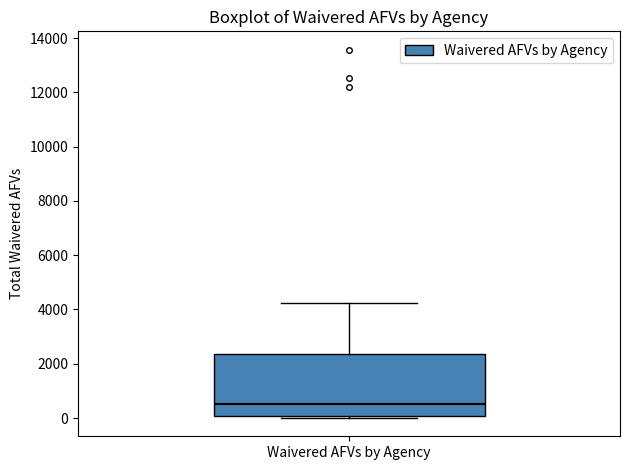

Where is the lower edge of the box for Waivered AFVs by Agency on the y-axis? The values are not printed on the chart, so give them approximately, as read against the axis.

0